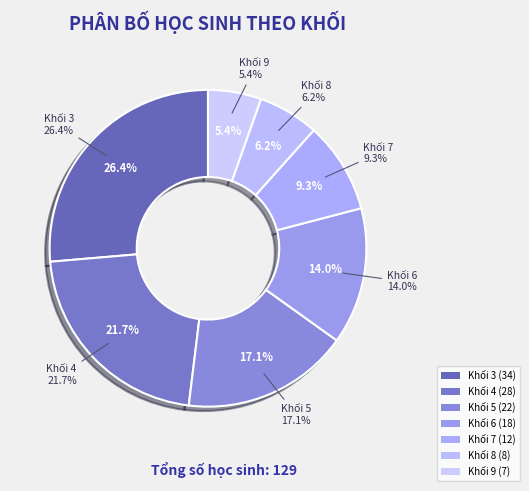

Rank the categories by value from lowest to highest.

Khối 9, Khối 8, Khối 7, Khối 6, Khối 5, Khối 4, Khối 3